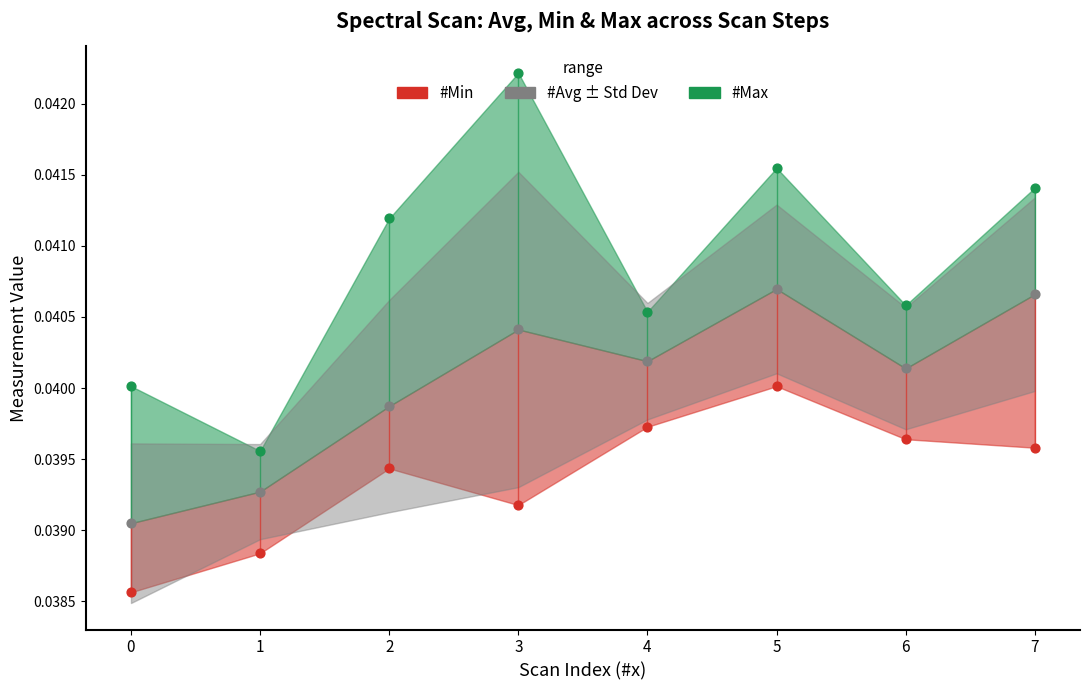

At which category is the sum across all series the highest?

5